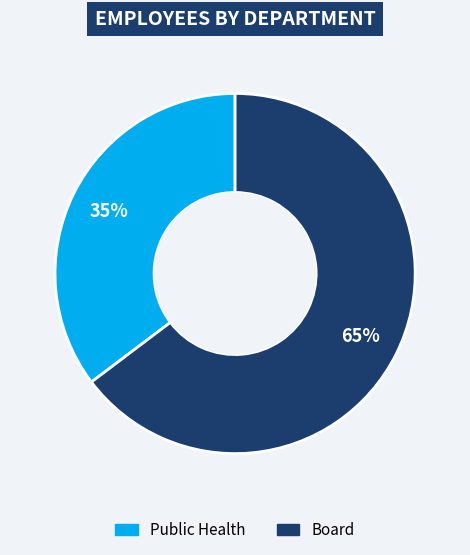

To the nearest percent, what percentage of the pie is Board?

65%